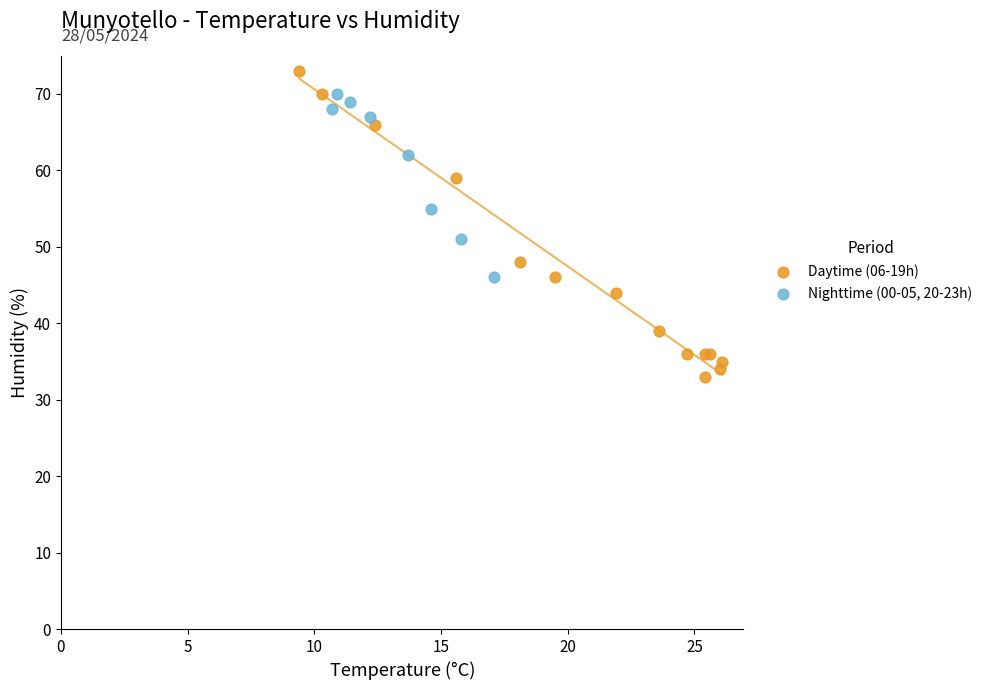

Which series has the widest spread of Y values?

Daytime (06-19h)